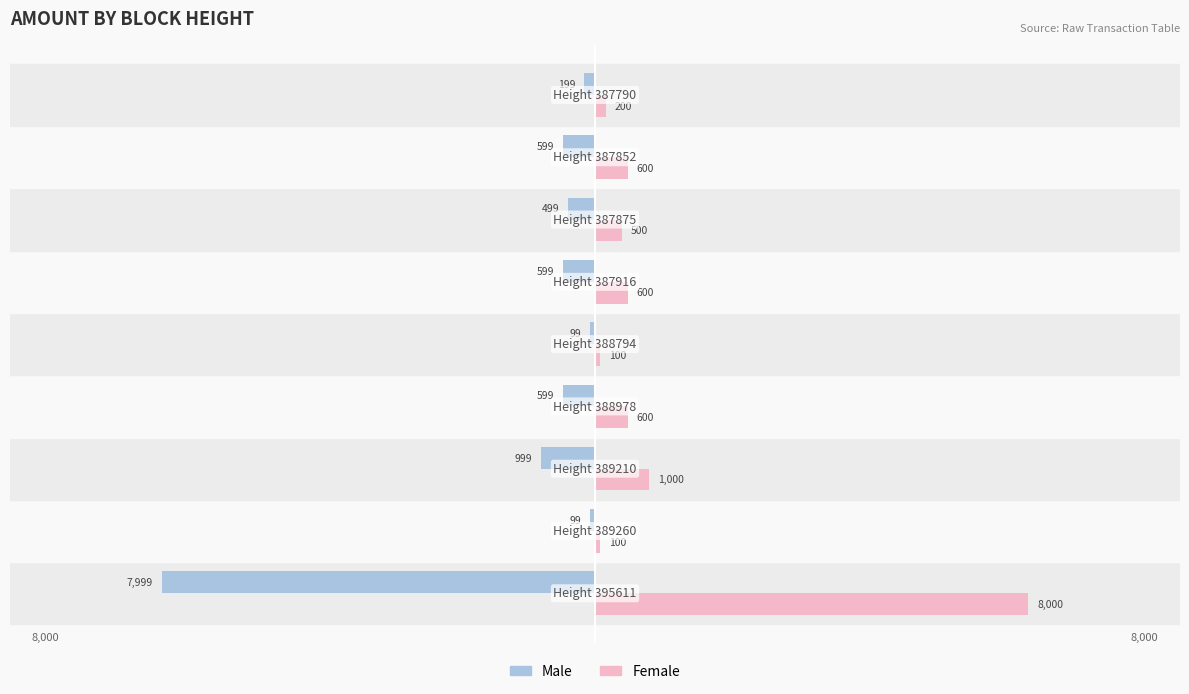

Which series has the largest total across all categories?

Female